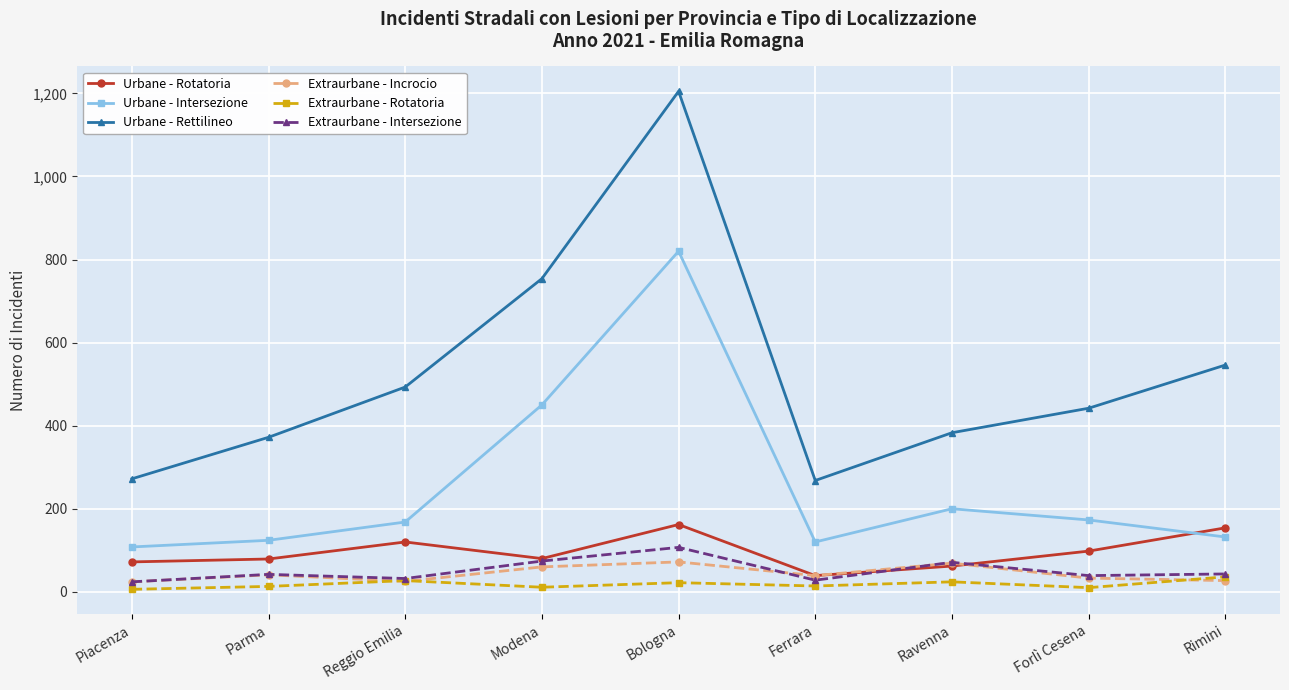

What is the value of the Extraurbane - Incrocio point at the 5th from the left?

72